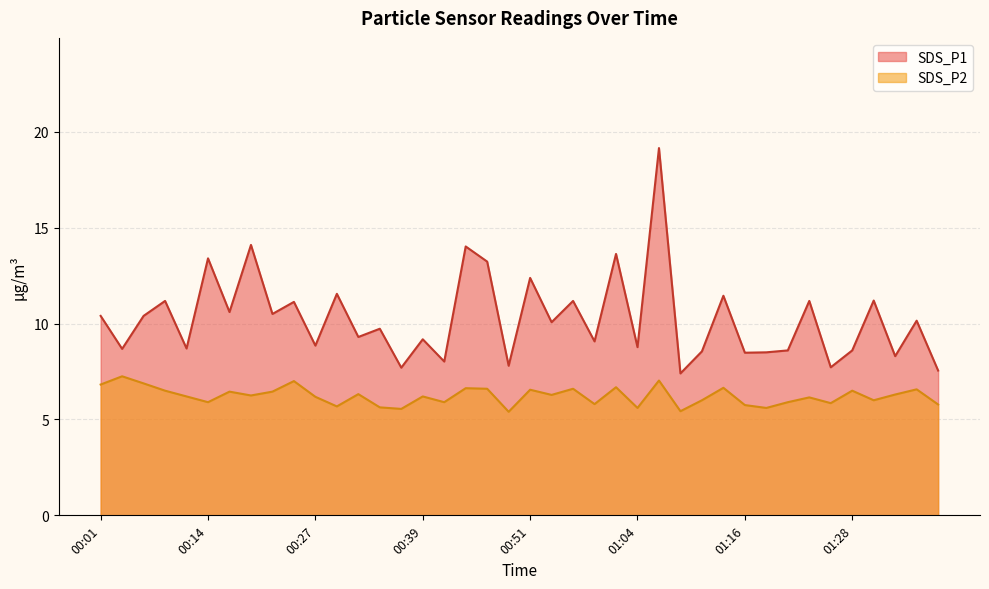

At which label is SDS_P2 closest to 6?

01:11